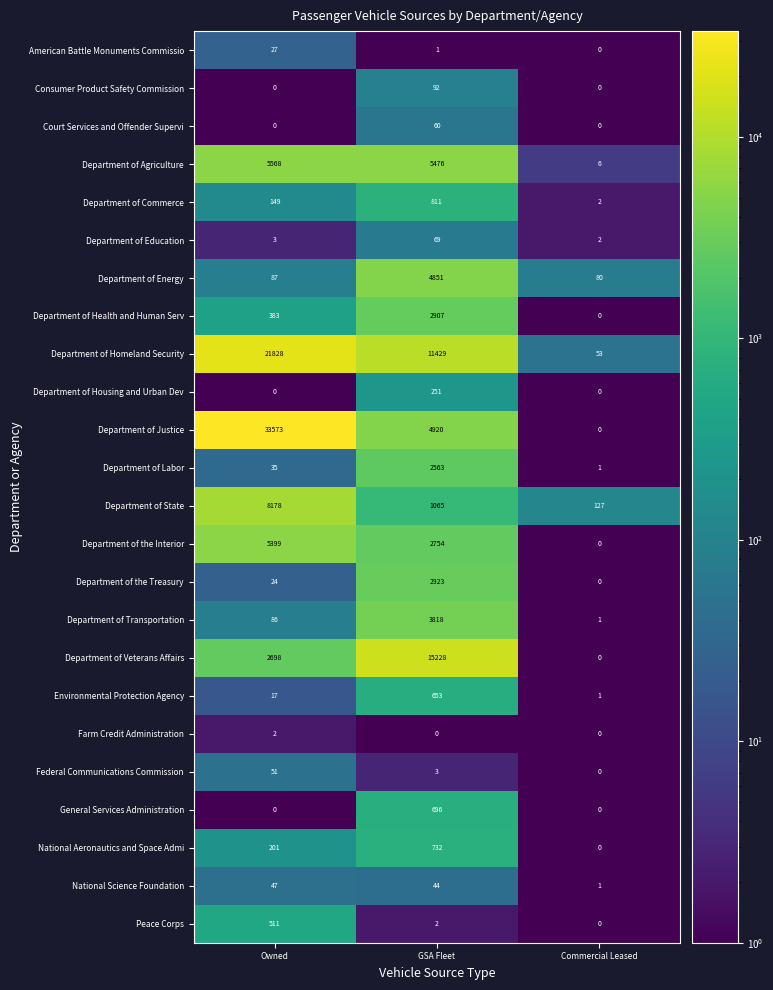

What is the difference between the maximum and minimum values in the Department of Transportation series?

3817